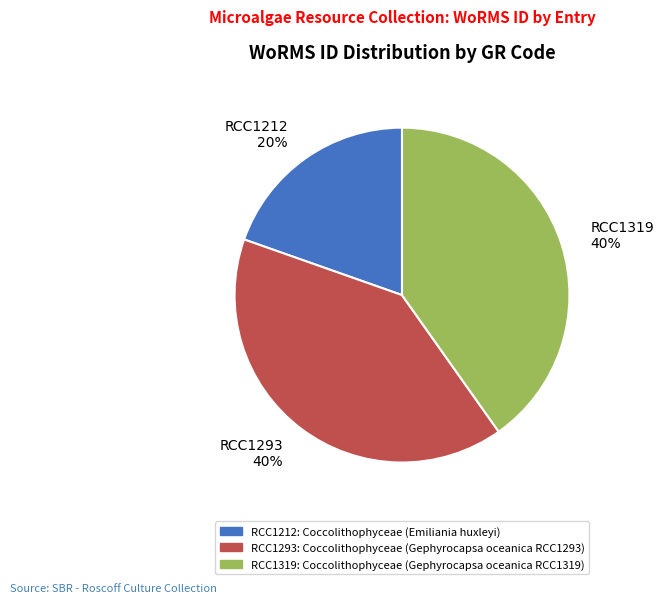

To the nearest percent, what is the average slice percentage?

33%